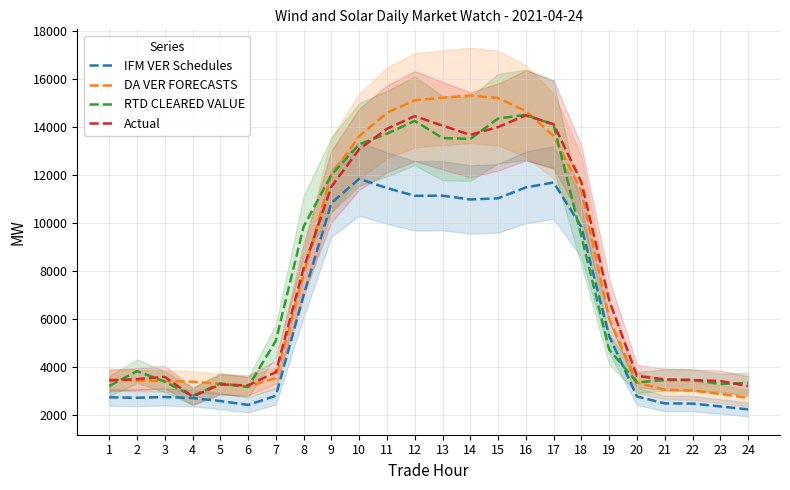

At which category is the sum across all series the highest?

16